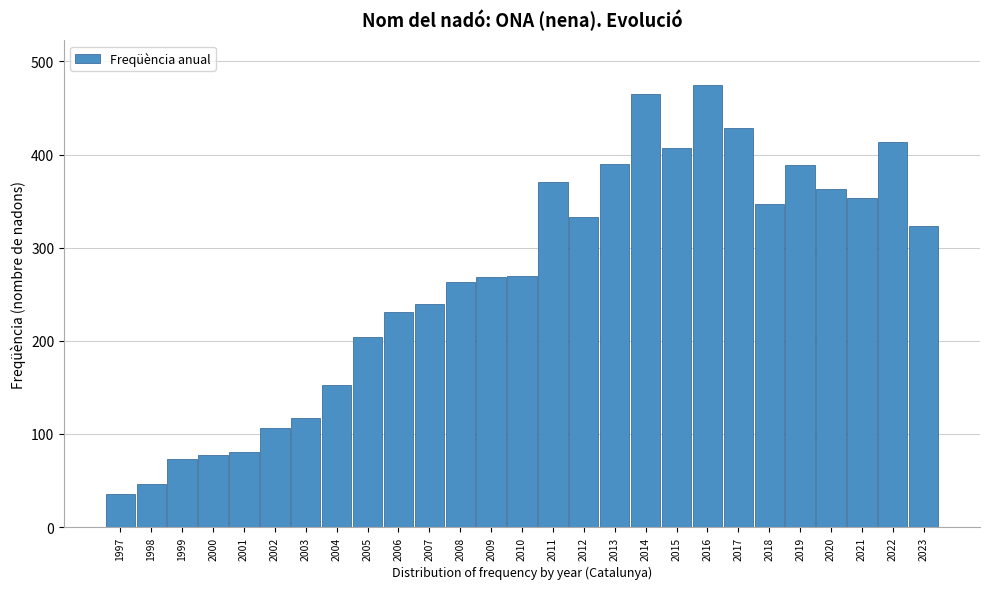

What is the minimum value shown in the chart?

35